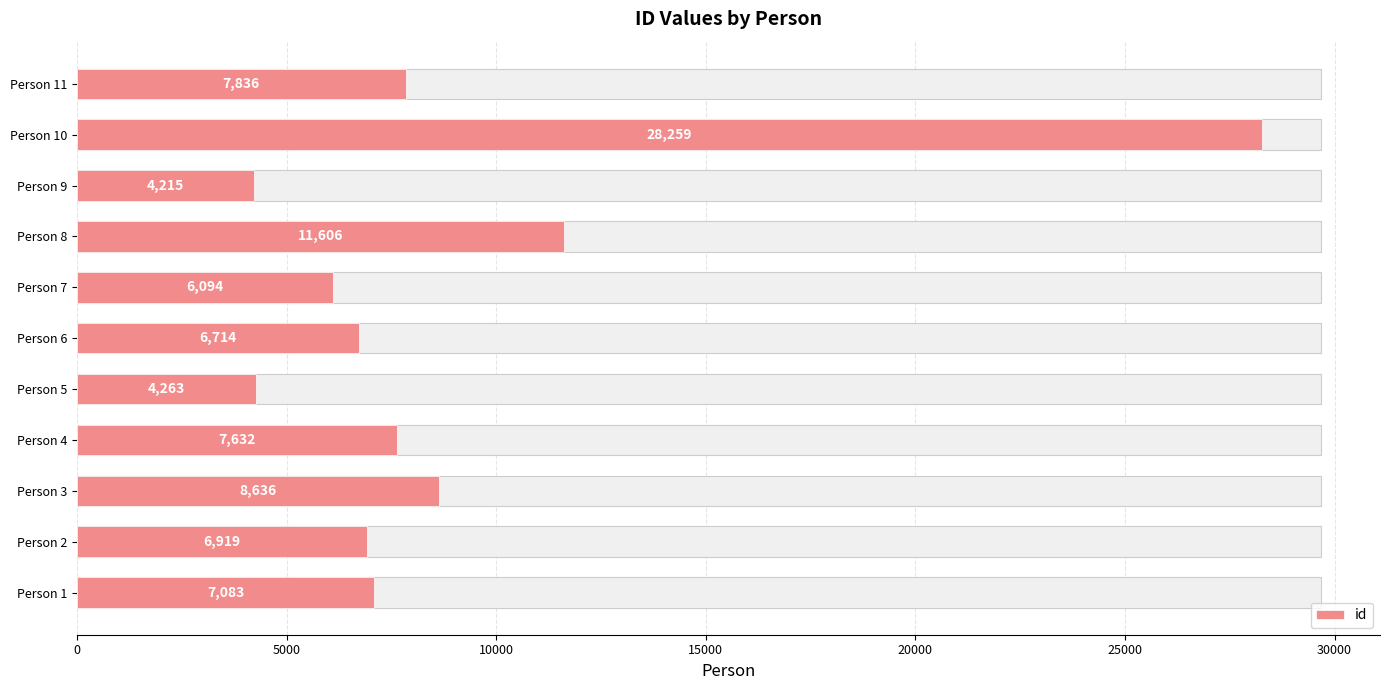

How many data points are above 7083?

5